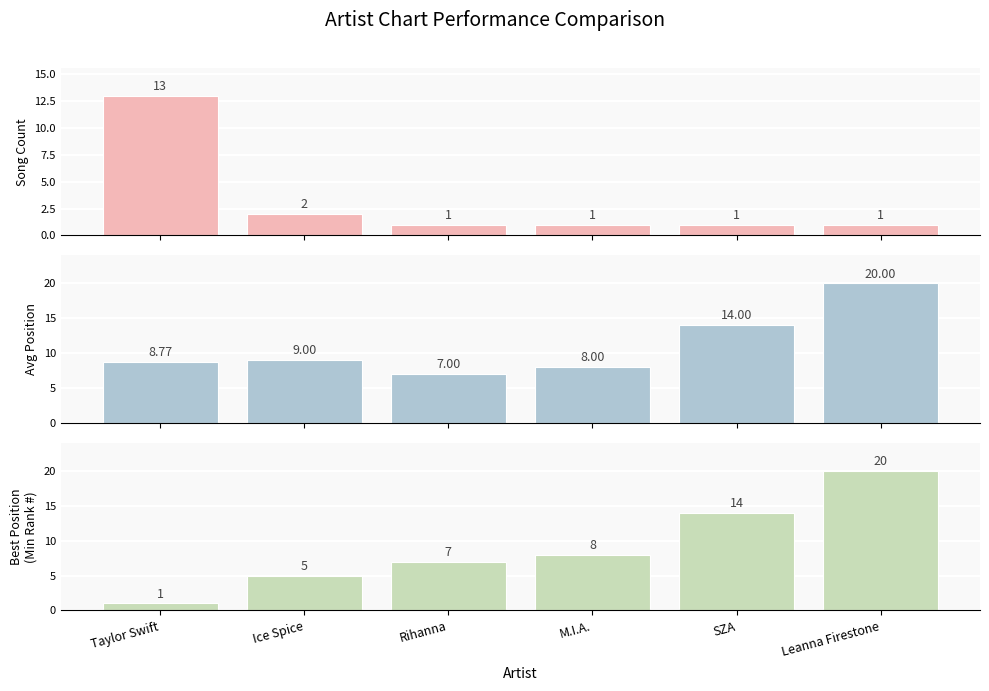

Is it true that Avg Position equals 8.0 at M.I.A.?

True